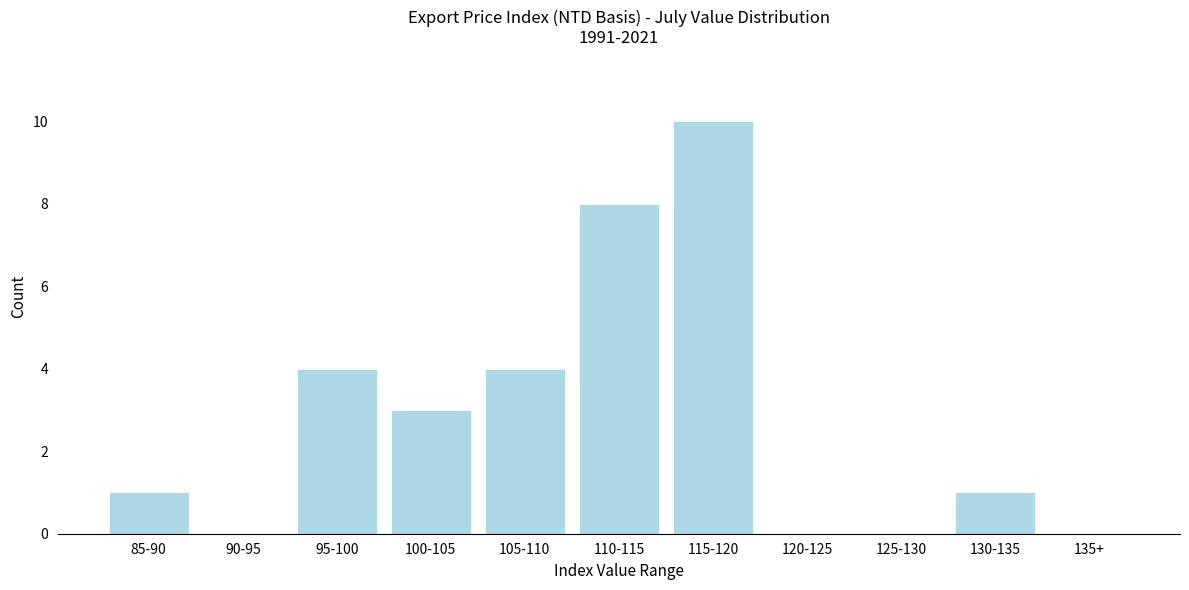

Reading left to right, what are all the values shown in this chart?

85-90=1	90-95=0	95-100=4	100-105=3	105-110=4	110-115=8	115-120=10	120-125=0	125-130=0	130-135=1	135+=0